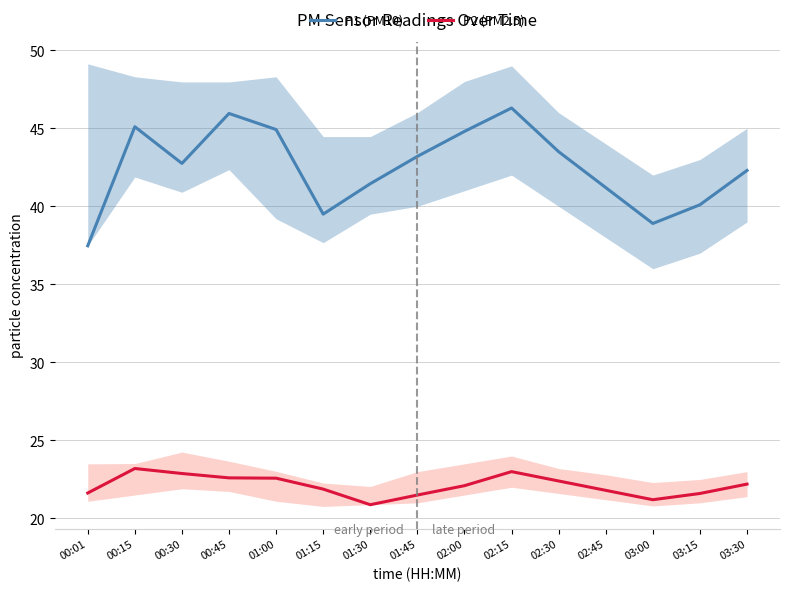

What value does the P1 (PM10) series have at 02:15?

46.3